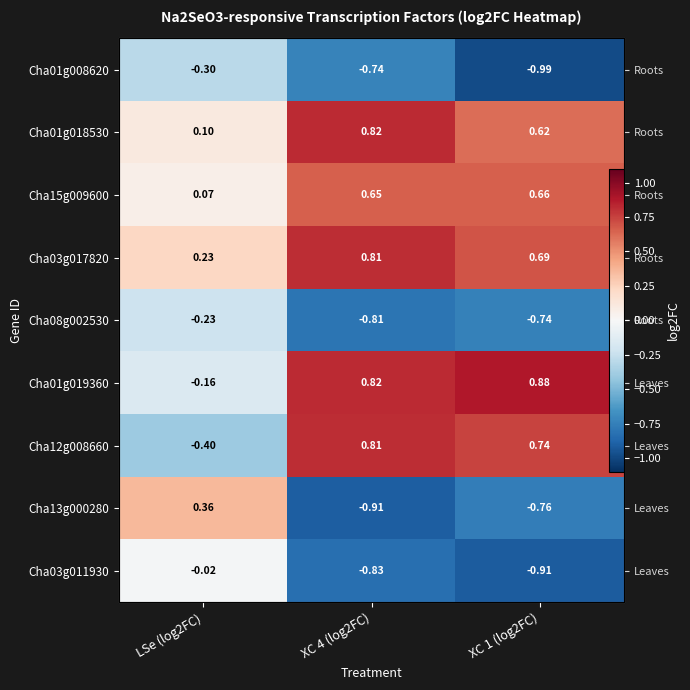

Rank the series by their maximum value, from lowest to highest.

Cha01g008620, Cha08g002530, Cha03g011930, Cha13g000280, Cha15g009600, Cha12g008660, Cha03g017820, Cha01g018530, Cha01g019360